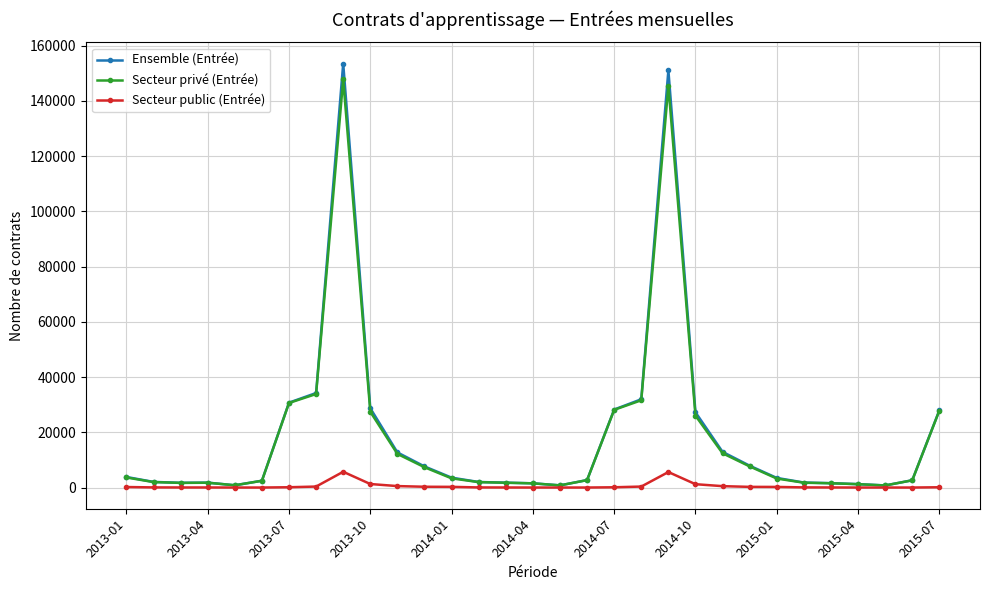

What is the minimum value for Secteur privé (Entrée)?

761